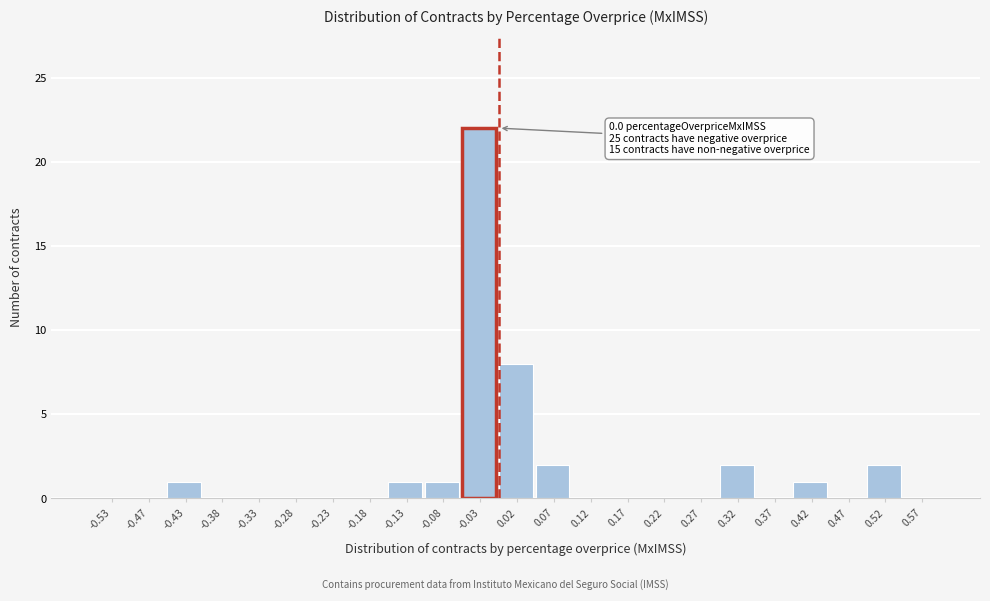

Which range on the x-axis has the tallest bar?

-0.05 to 0.00